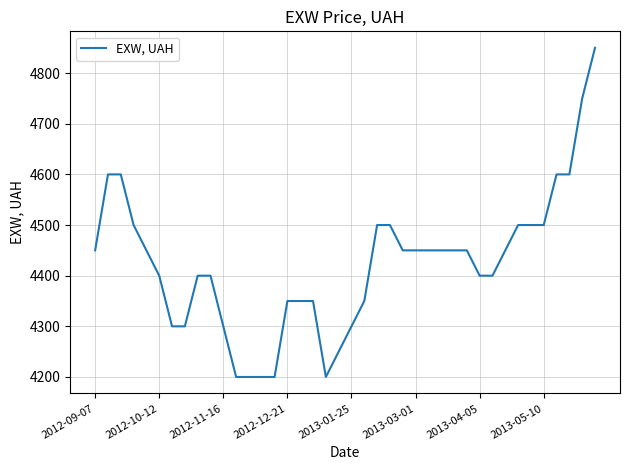

What is the difference between the maximum and minimum values?

650